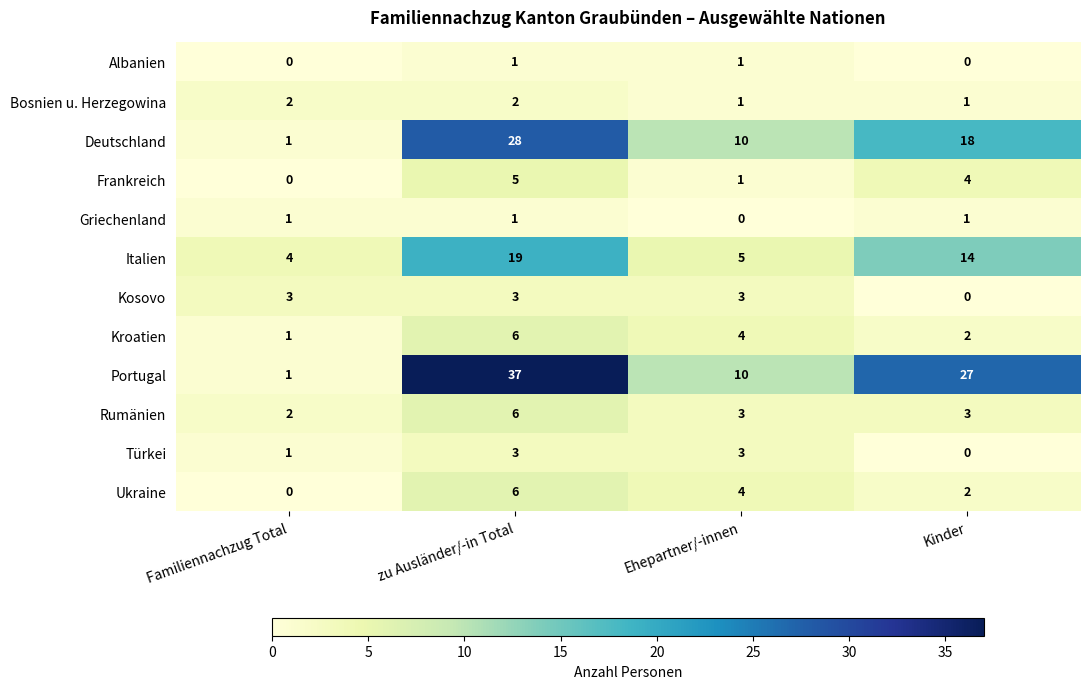

Count the number of data series in this chart.

12